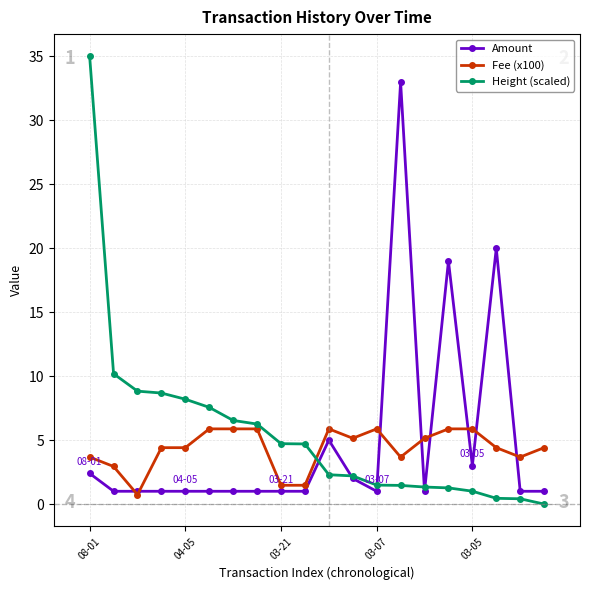

Which series has the widest spread of values?

Height (scaled)